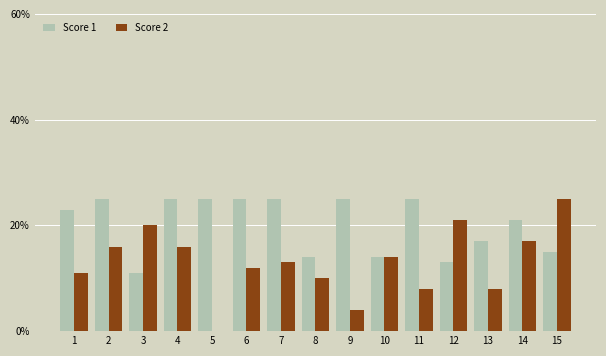

How many series are shown in this chart?

2